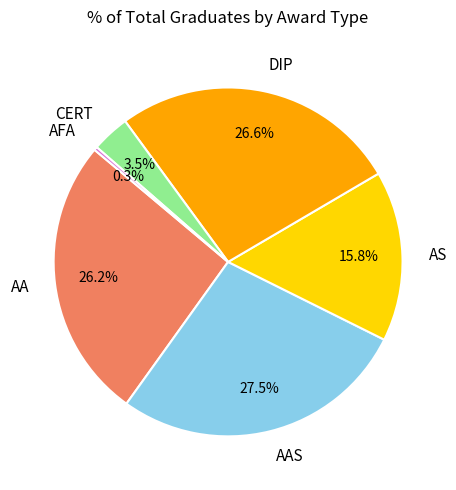

How many segments does this pie chart have?

6